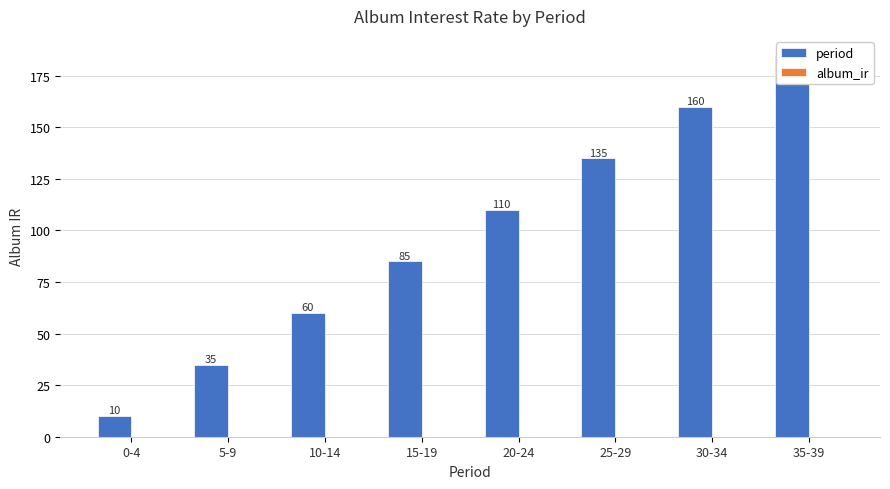

How many data points does each series have?

8